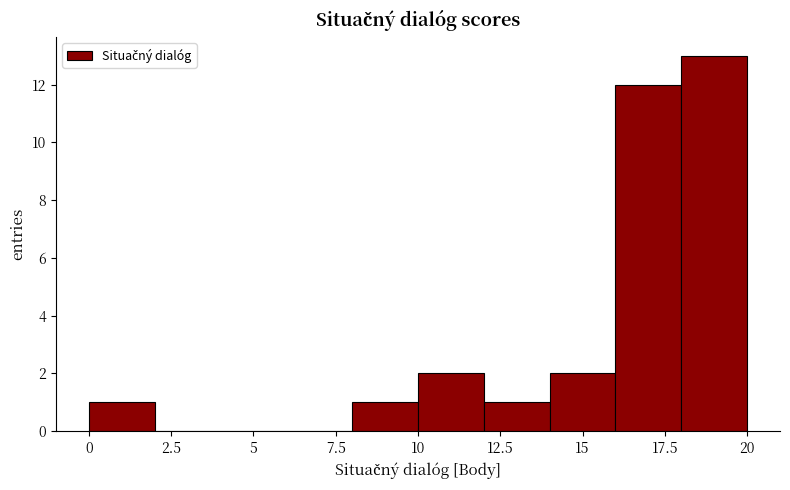

Reading left to right, transcribe this chart: for each bar, give the range it covers on the x-axis and its height. The values are not printed on the chart, so give them approximately, as read against the axis.

0 to 2: 1
2 to 4: 0
4 to 6: 0
6 to 8: 0
8 to 10: 1
10 to 12: 2
12 to 14: 1
14 to 16: 2
16 to 18: 12
18 to 20: 13